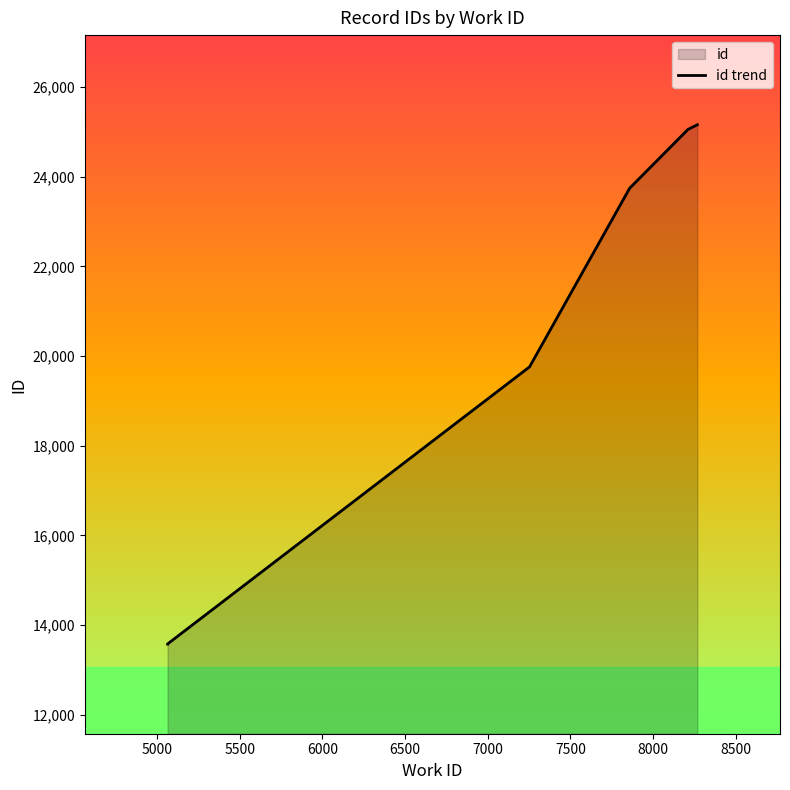

True or false: the data has more than 1 interior local peaks.

False